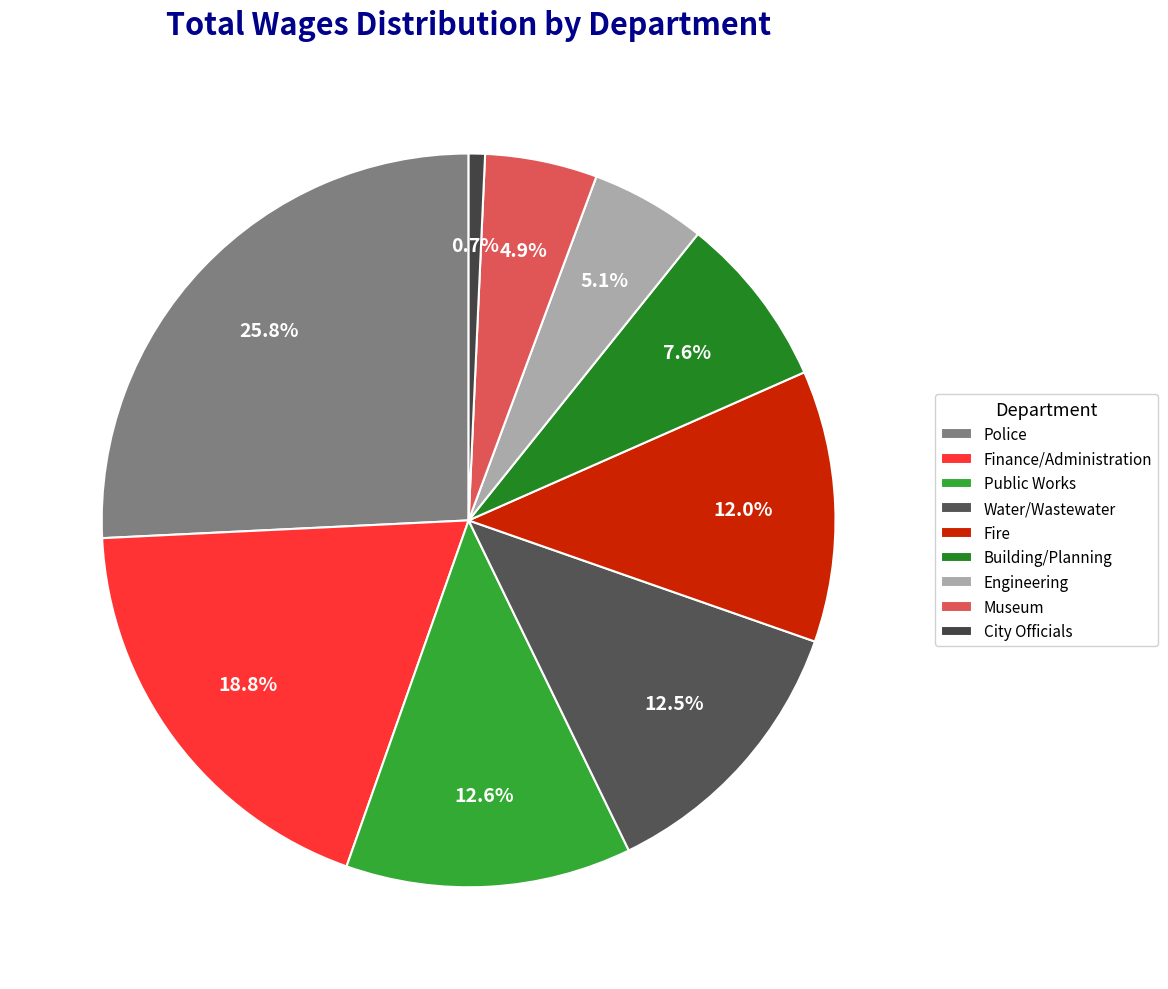

To the nearest percent, what portion does Police represent?

26%